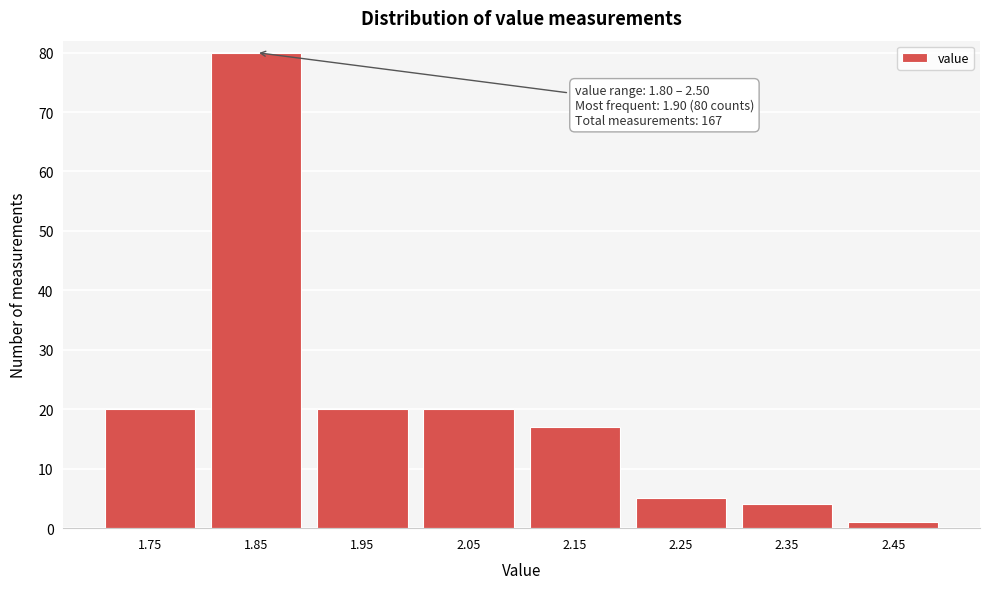

Reading left to right, what are all the values shown in this chart?

20	80	20	20	17	5	4	1